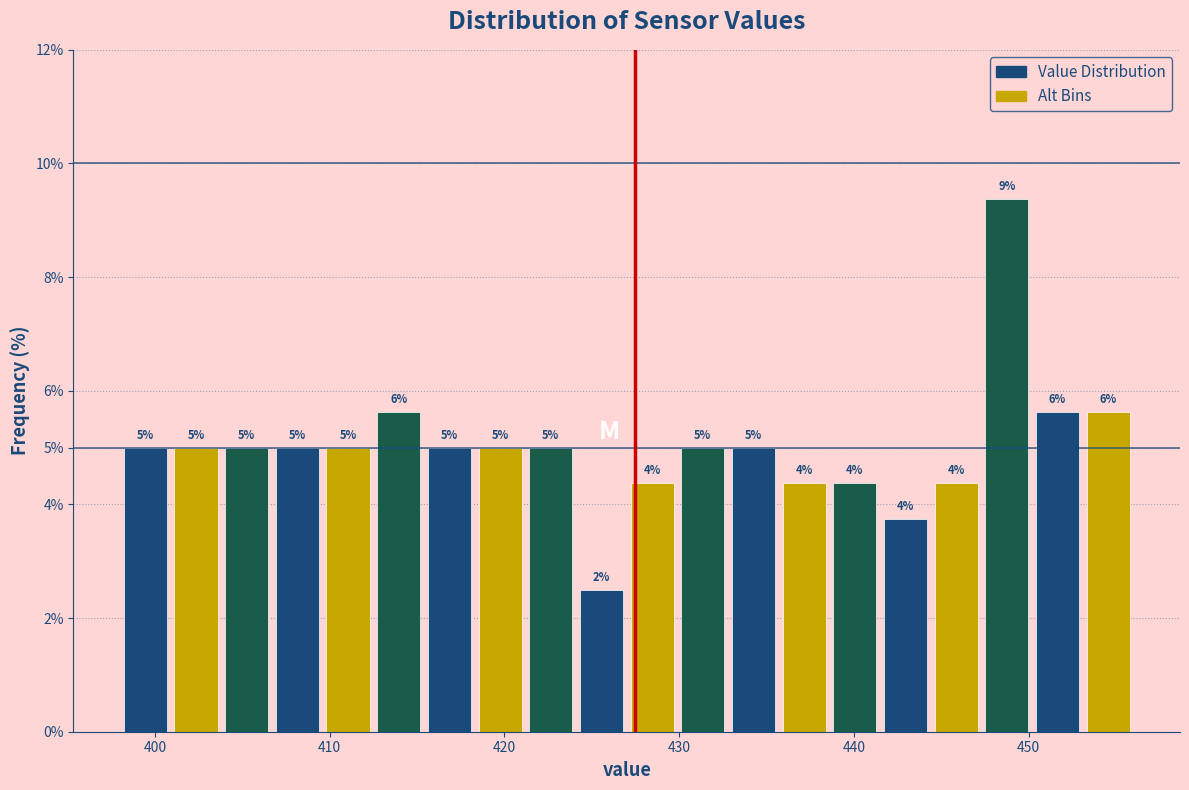

Read against the x-axis, roughly where is the centre of the tallest bar?

449